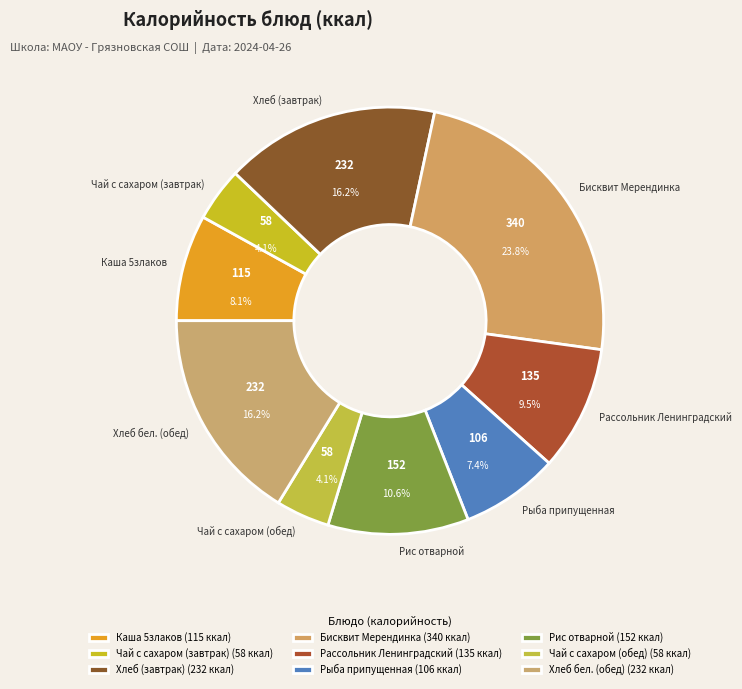

Do Чай с сахаром (завтрак) and Хлеб бел. (обед) together represent more than half of the pie?

No